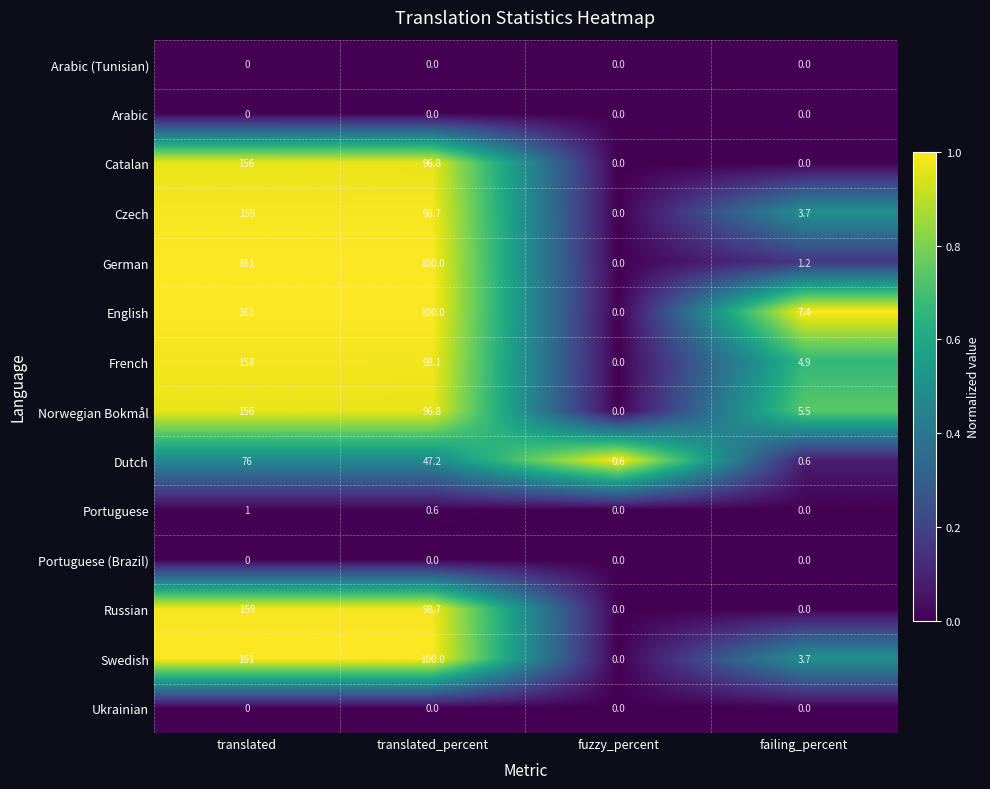

What is the maximum value shown in the chart?

161.0